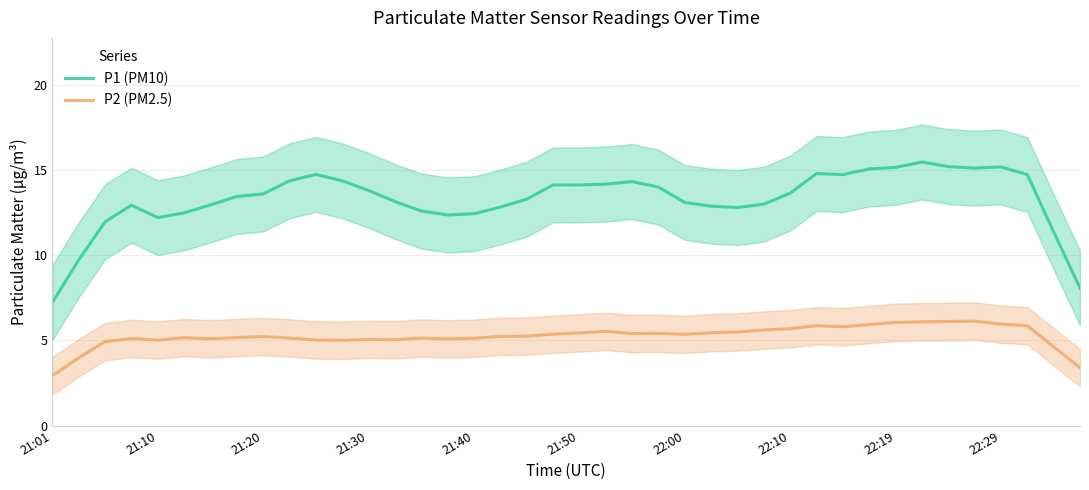

Which series has the largest total across all categories?

P1 (PM10)